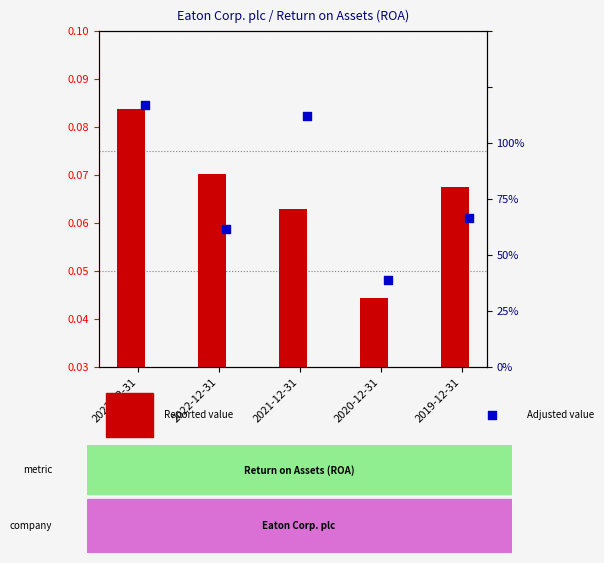

What is the total value across all series at 2019-12-31?

0.1